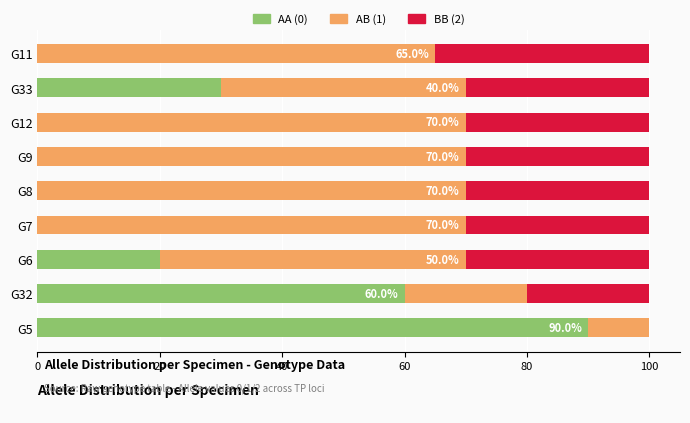

What is the total value across all series at G33?

100